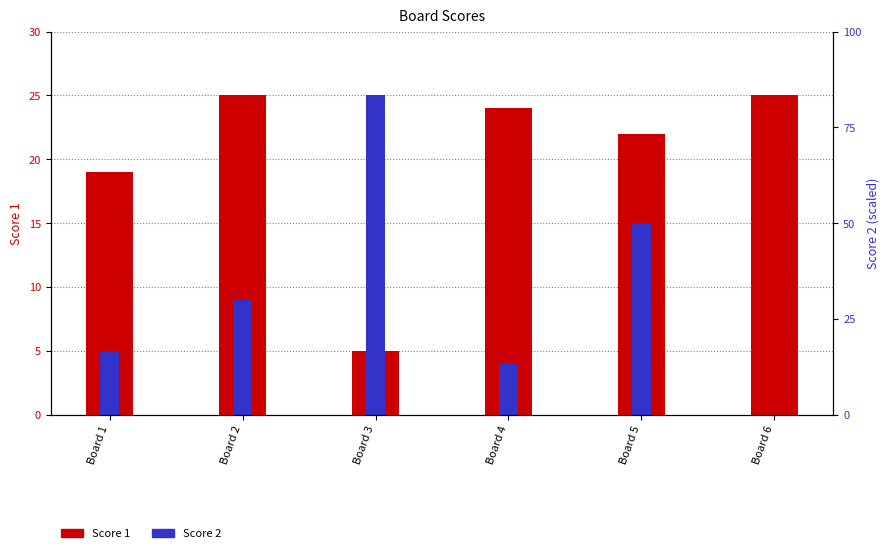

At which label does Score 2 reach its peak?

Board 3